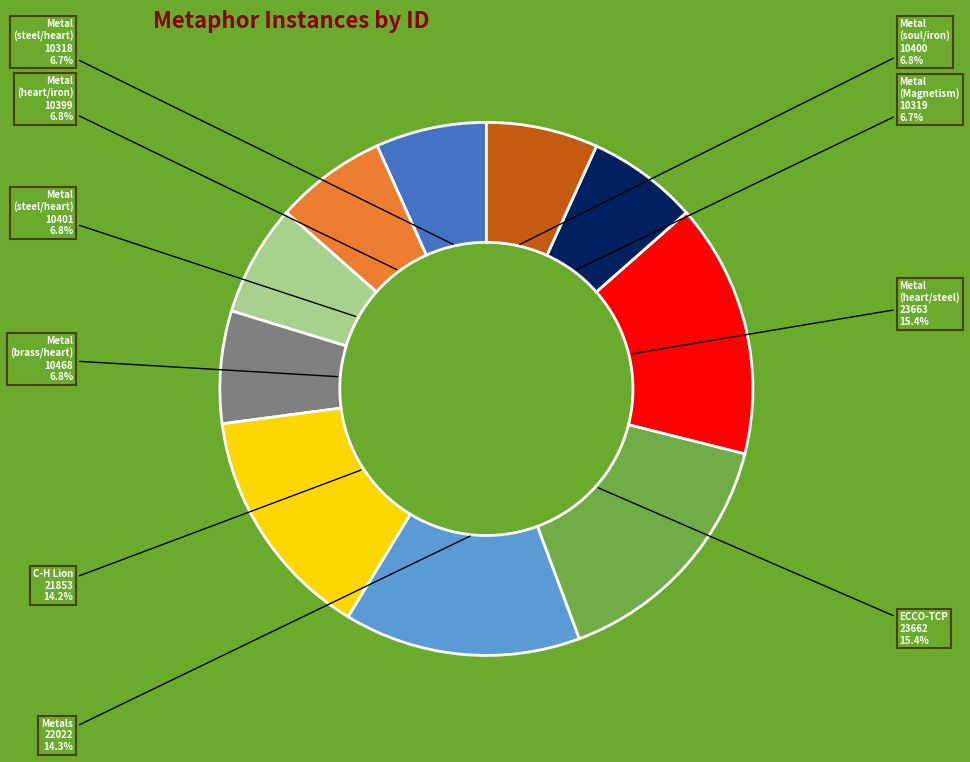

Does any single category account for the majority?

No